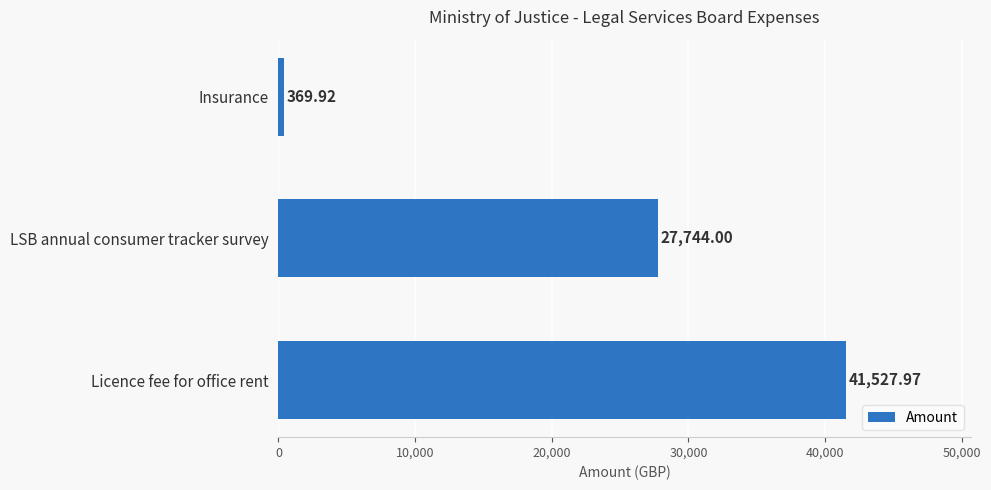

List the labels in order of value, smallest first.

Insurance, LSB annual consumer tracker survey, Licence fee for office rent